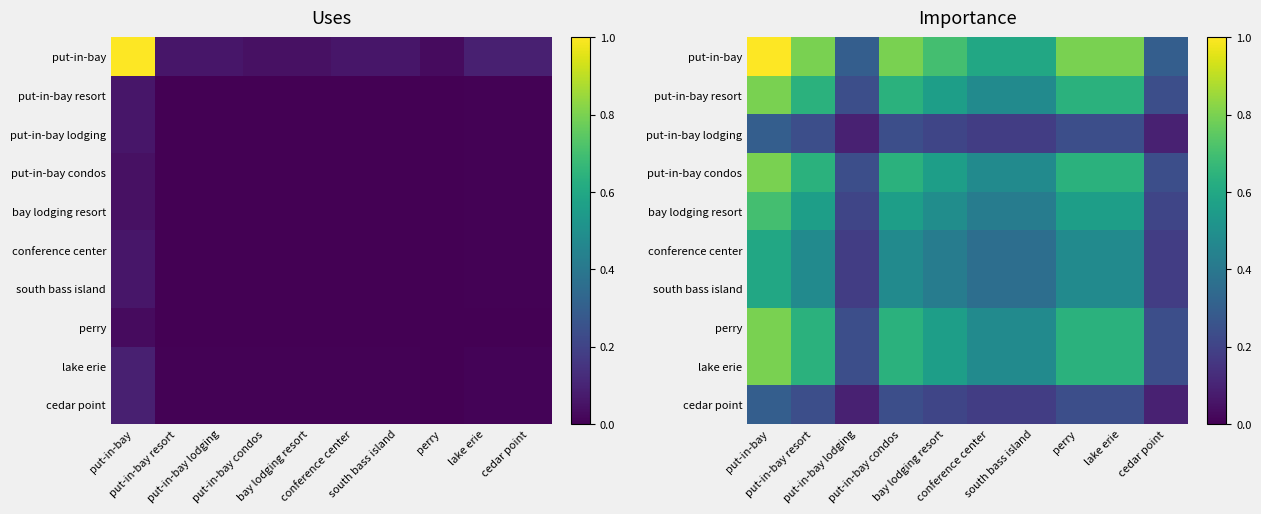

At which label does put-in-bay lodging reach its peak?

put-in-bay